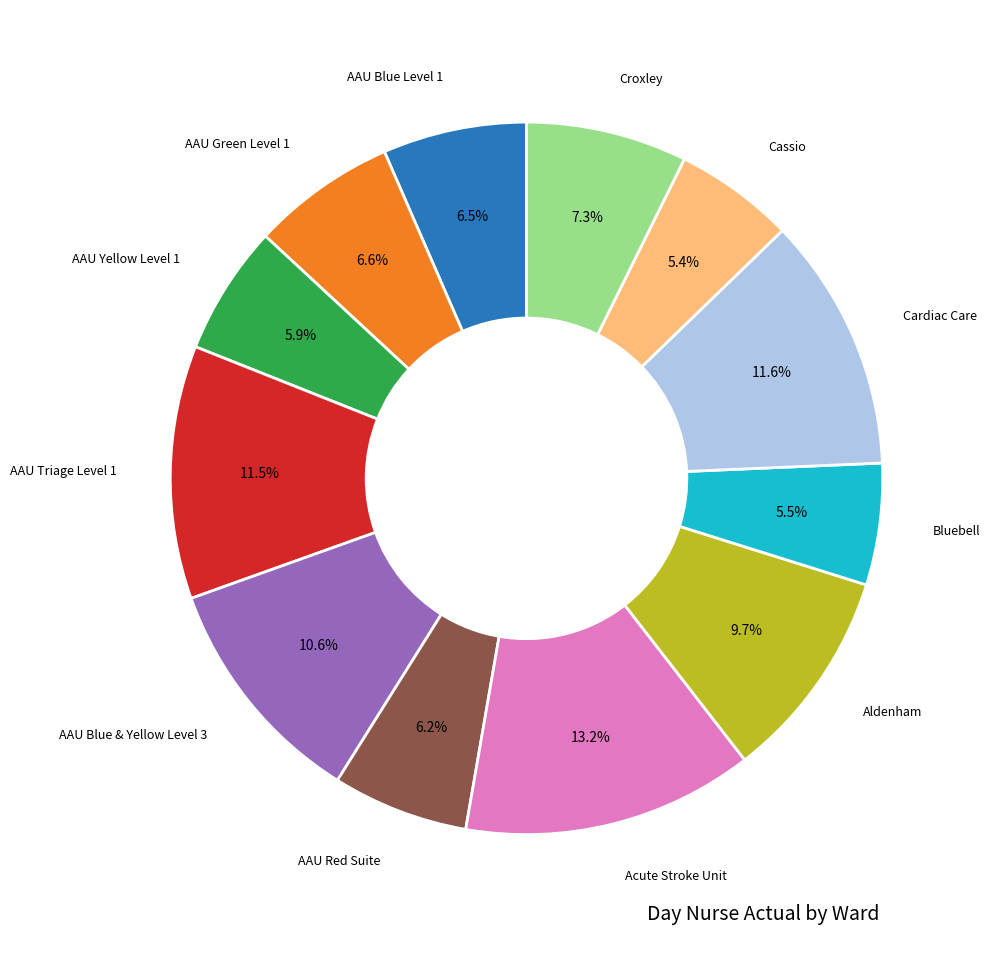

What is the largest slice in the pie chart?

Acute Stroke Unit